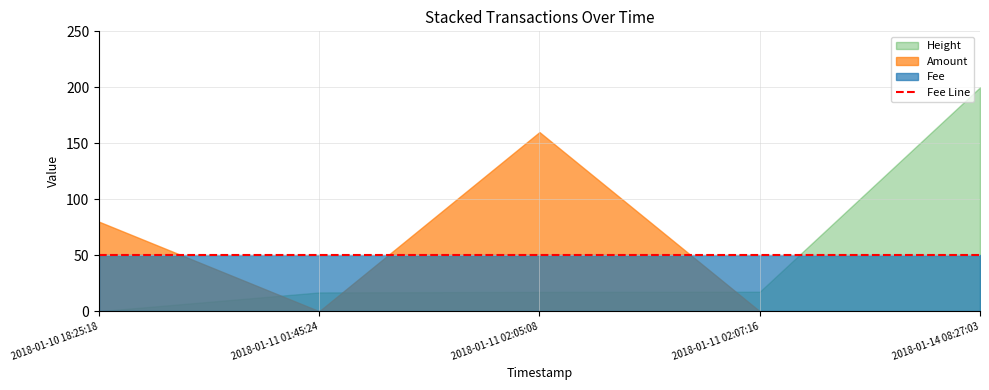

Rank the categories by Amount value from lowest to highest.

2018-01-11 01:45:24, 2018-01-11 02:07:16, 2018-01-14 08:27:03, 2018-01-10 18:25:18, 2018-01-11 02:05:08